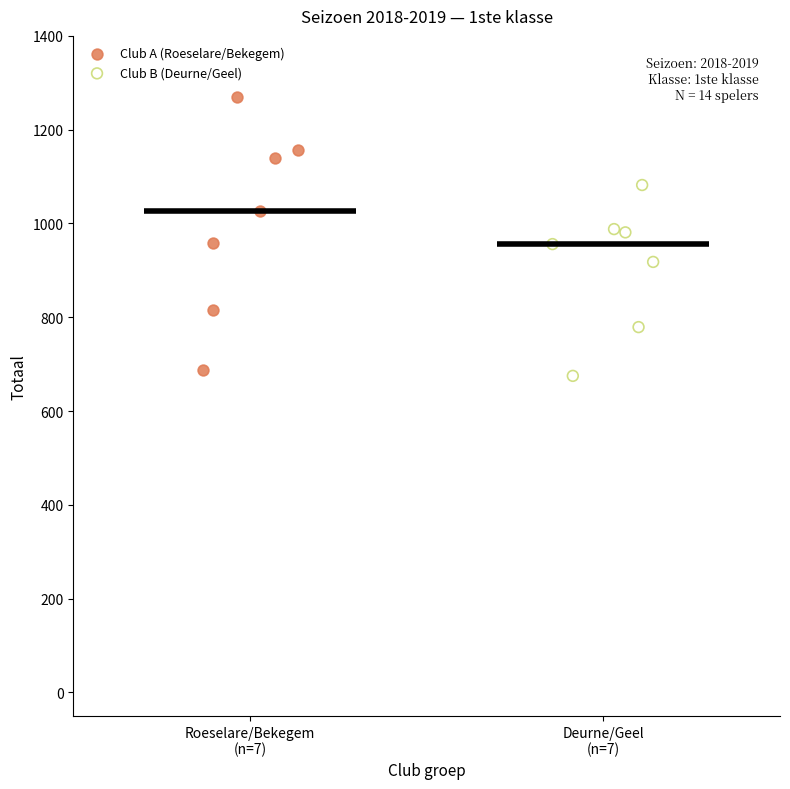

Which series reaches the maximum Y coordinate?

Club A (Roeselare/Bekegem)